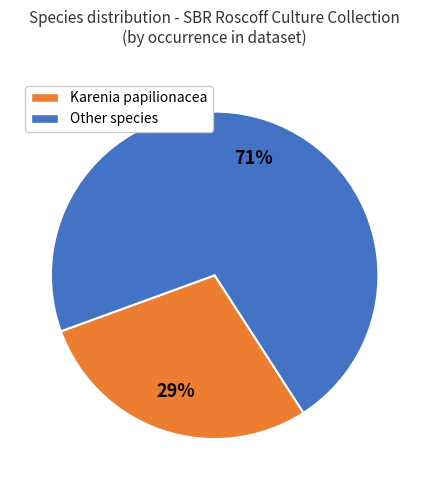

Is there a majority slice in this chart?

Yes